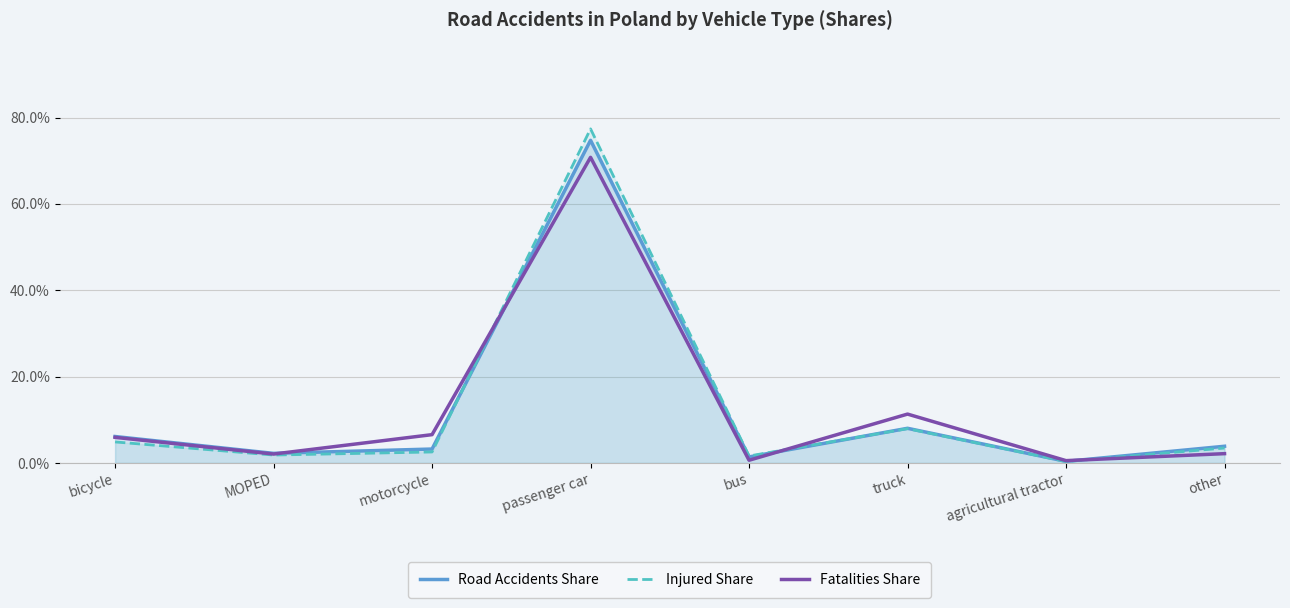

At MOPED, list the series in order from largest to smallest.

Road Accidents Share, Fatalities Share, Injured Share